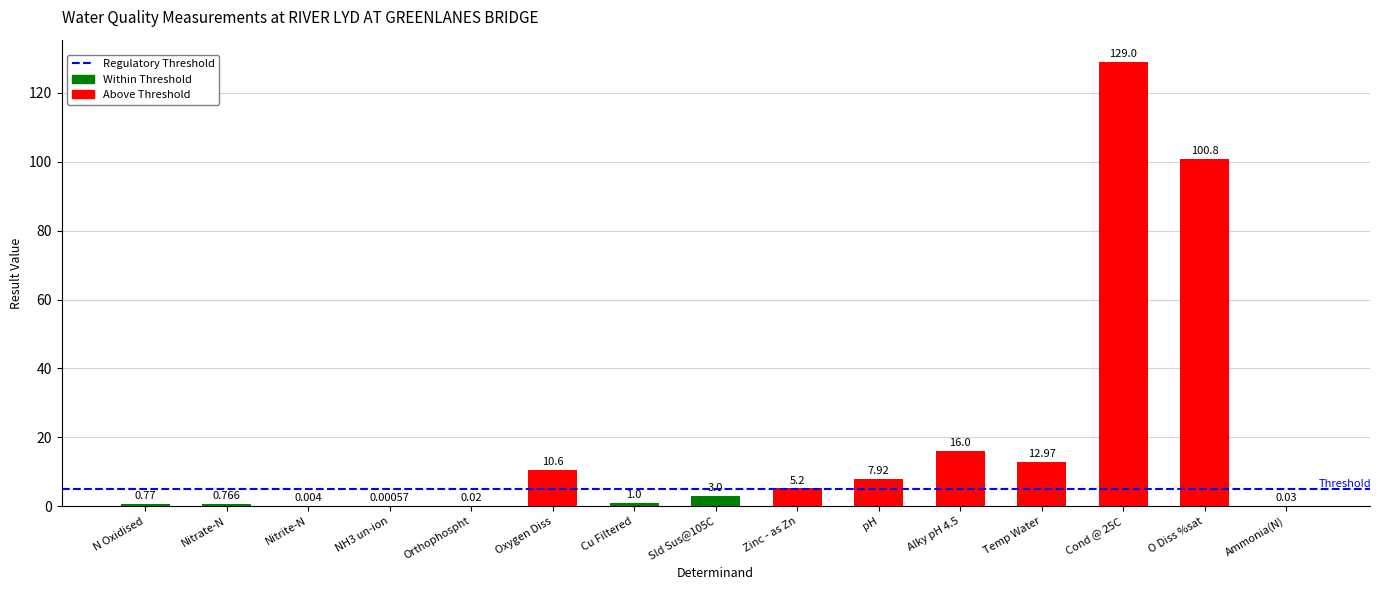

Which has a higher value, Ammonia(N) or N Oxidised?

N Oxidised